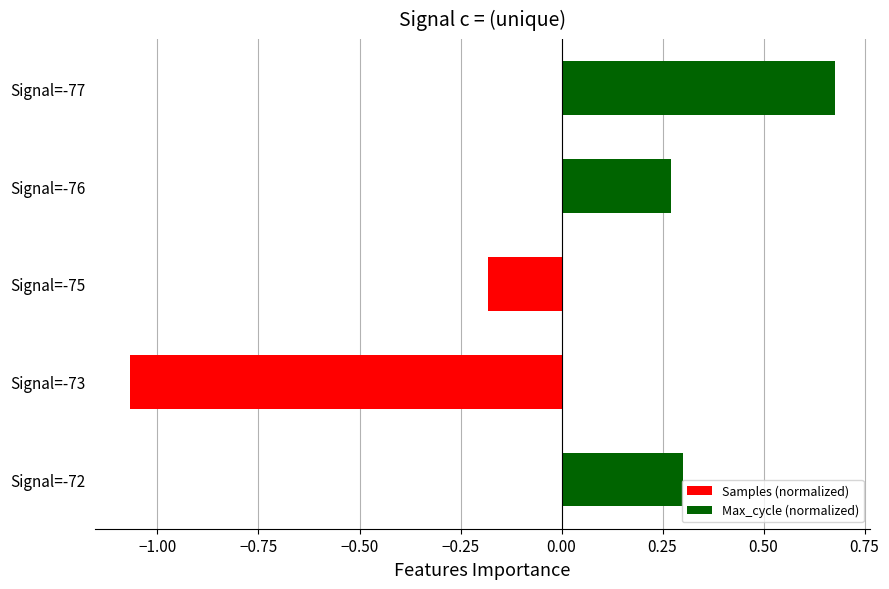

List the labels in order of value, largest first.

Signal=-77, Signal=-72, Signal=-76, Signal=-75, Signal=-73